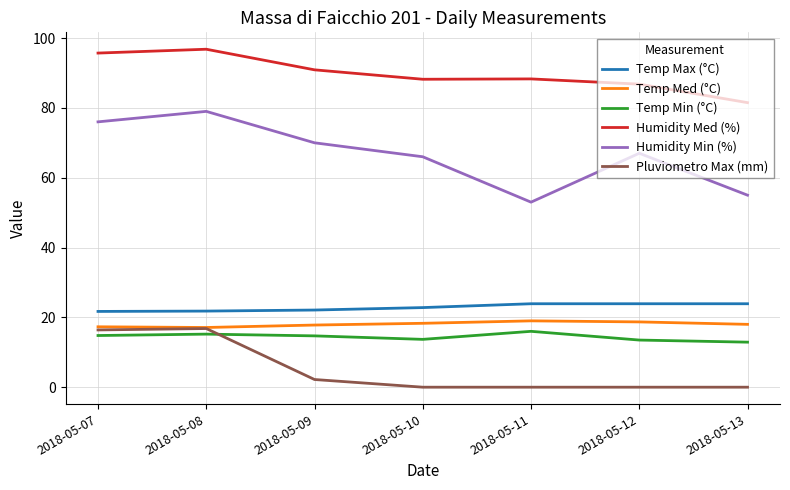

Rank the series at 2018-05-12 from highest to lowest value.

Humidity Med (%), Humidity Min (%), Temp Max (°C), Temp Med (°C), Temp Min (°C), Pluviometro Max (mm)